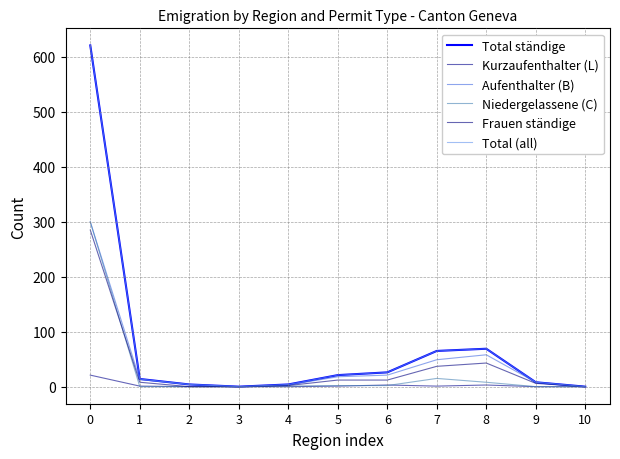

What is the average value of the Aufenthalter (B) series?

43